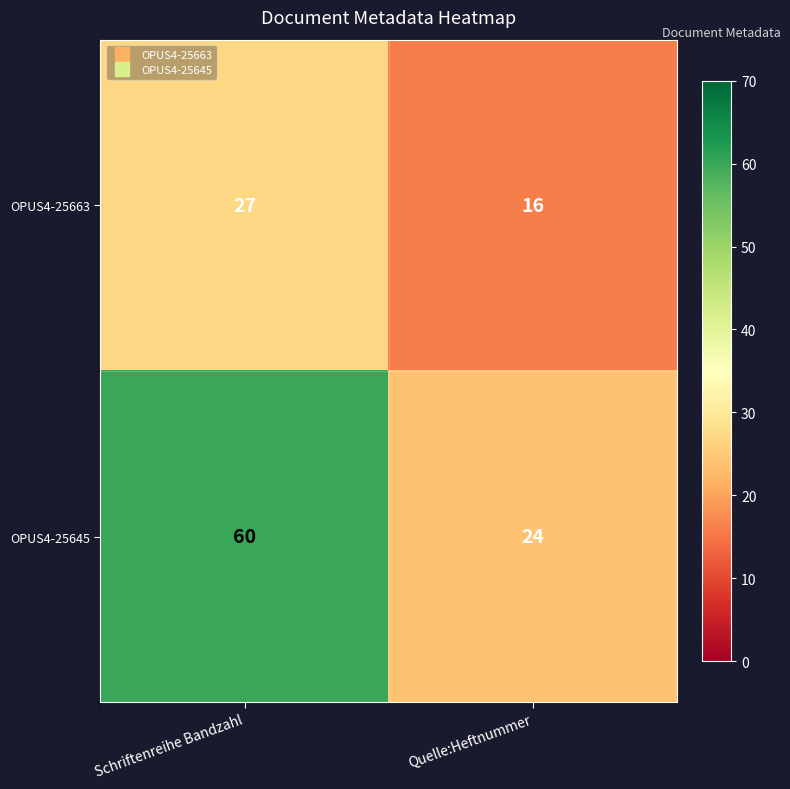

What is the average value of the OPUS4-25663 series?

22